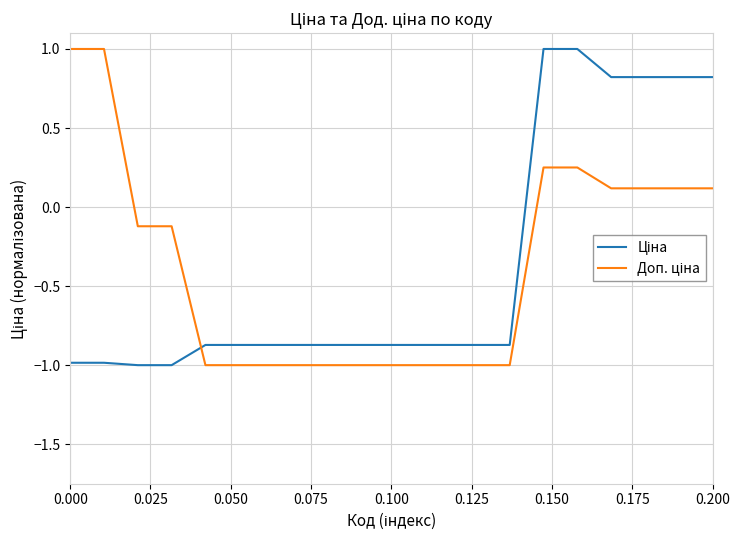

What is the smallest value displayed?

-1.0